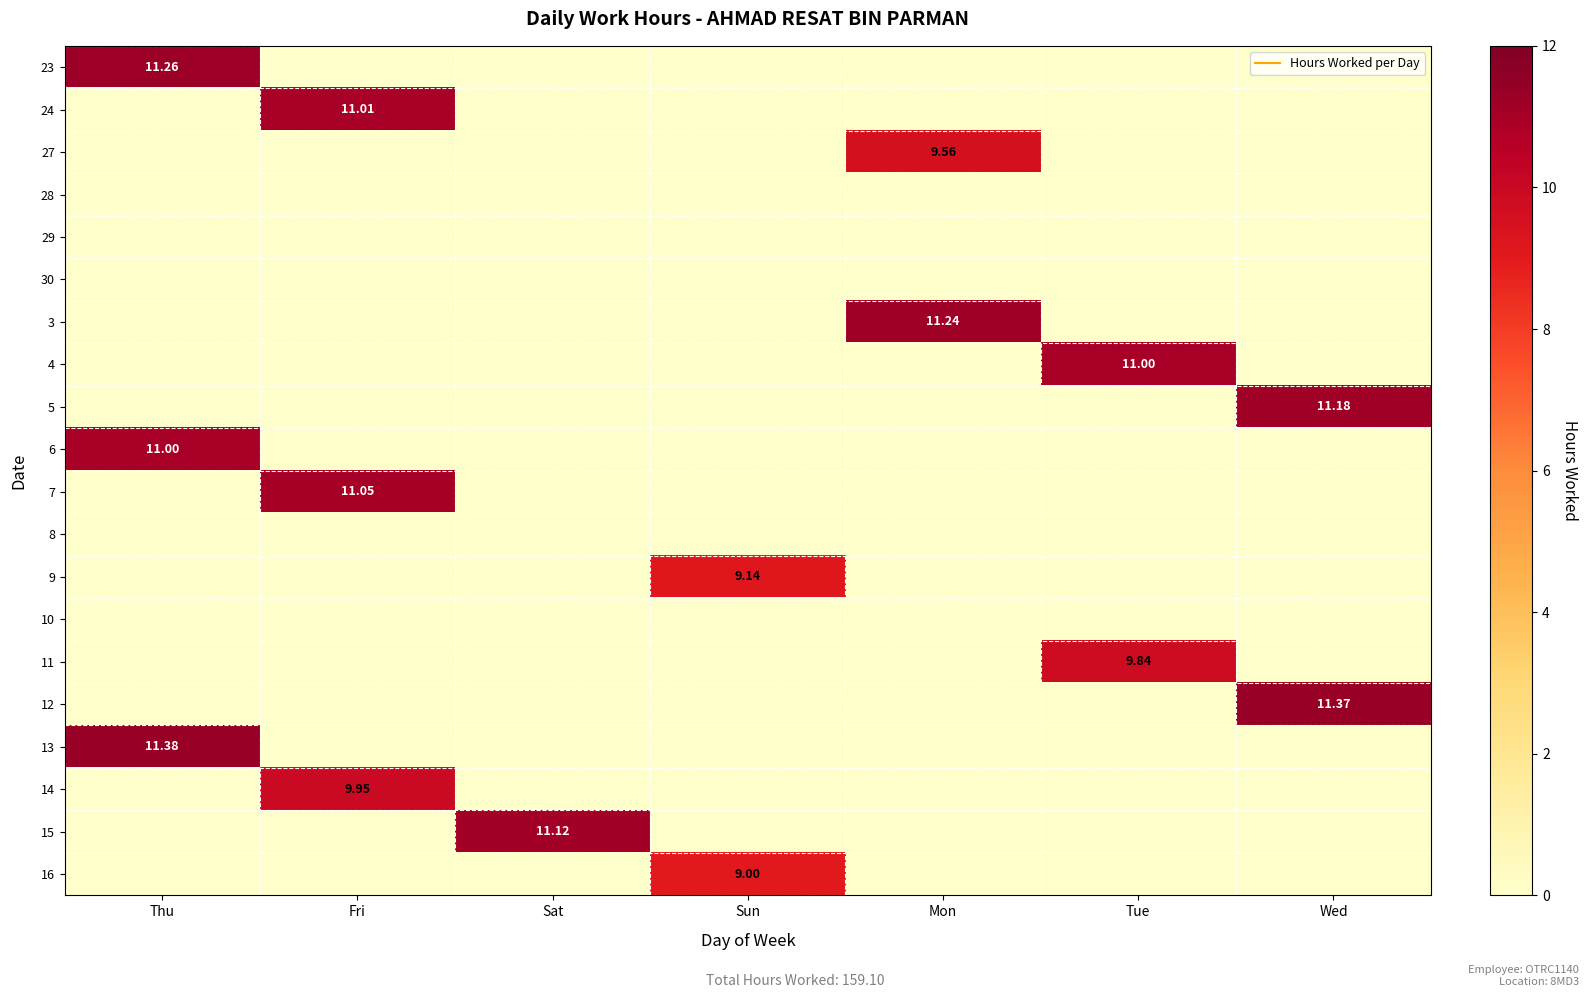

At which category is the sum across all series the highest?

Thu